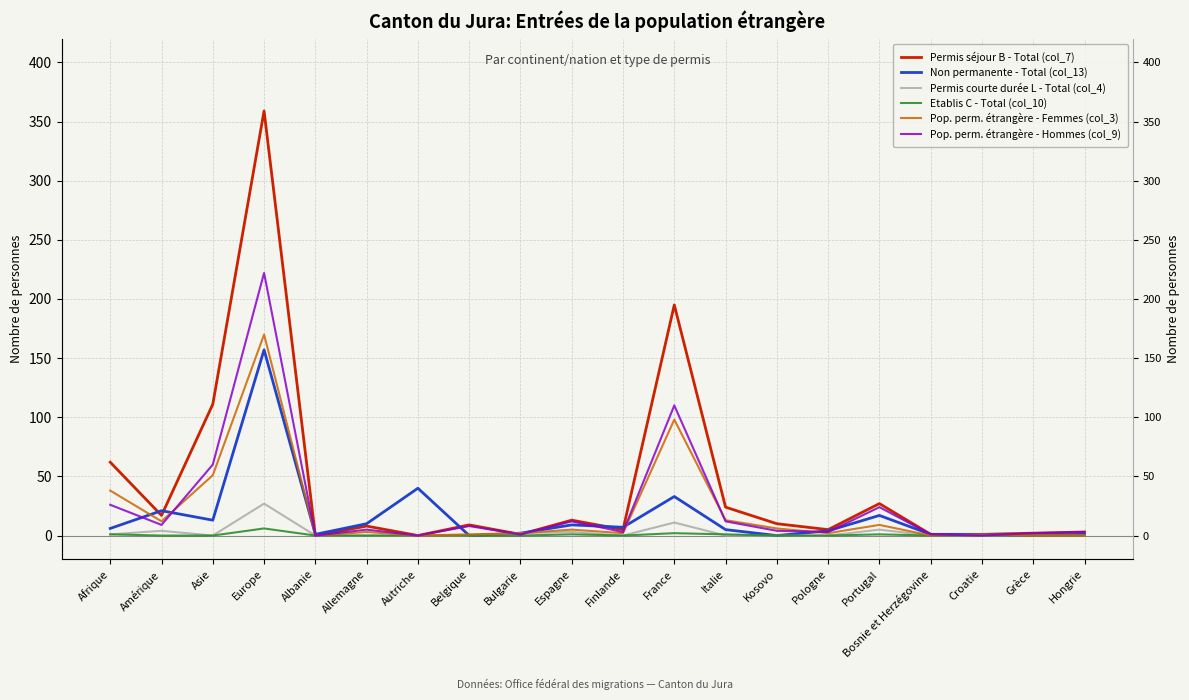

Which series has the largest range (max minus min)?

Permis séjour B - Total (col_7)